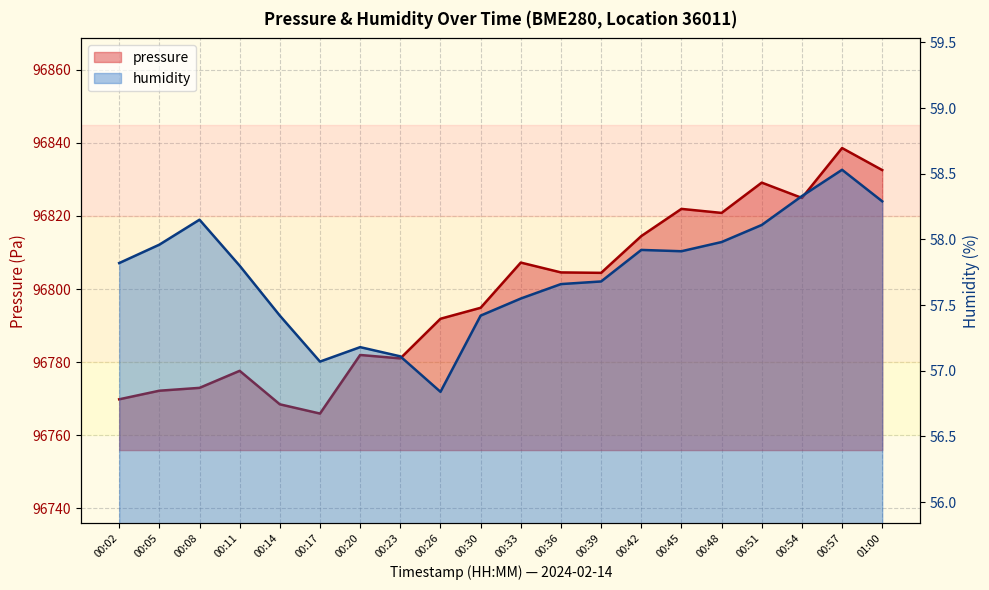

What is the difference between the maximum and minimum values in the humidity series?

1.7